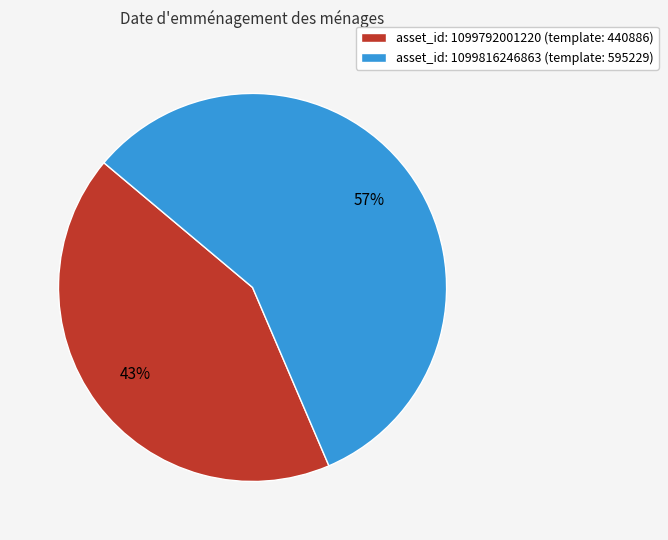

Is the sum of asset_id: 1099816246863 (template: 595229) and asset_id: 1099792001220 (template: 440886) greater than half?

Yes